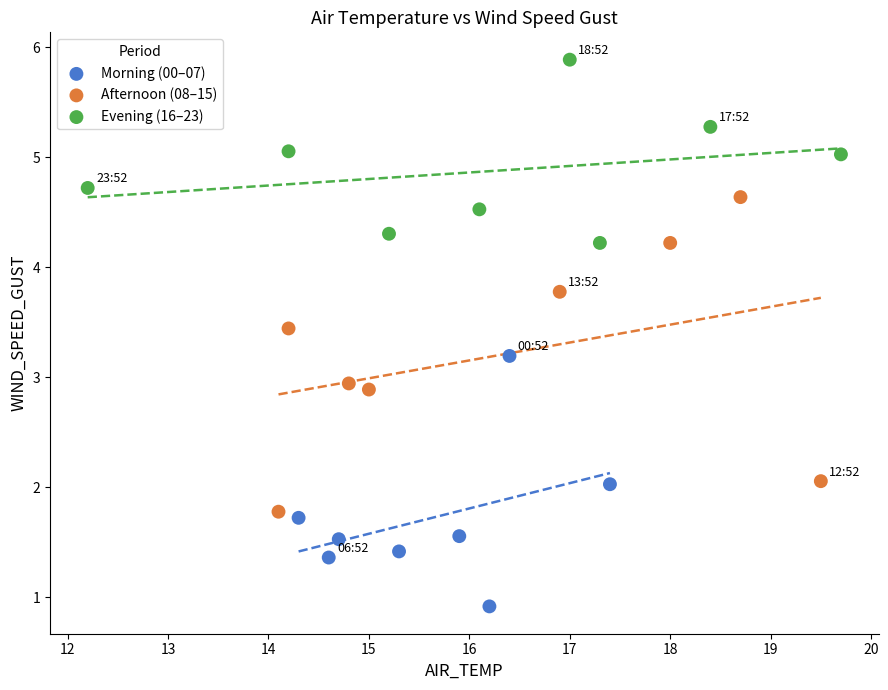

Which series reaches the maximum Y coordinate?

Evening (16–23)